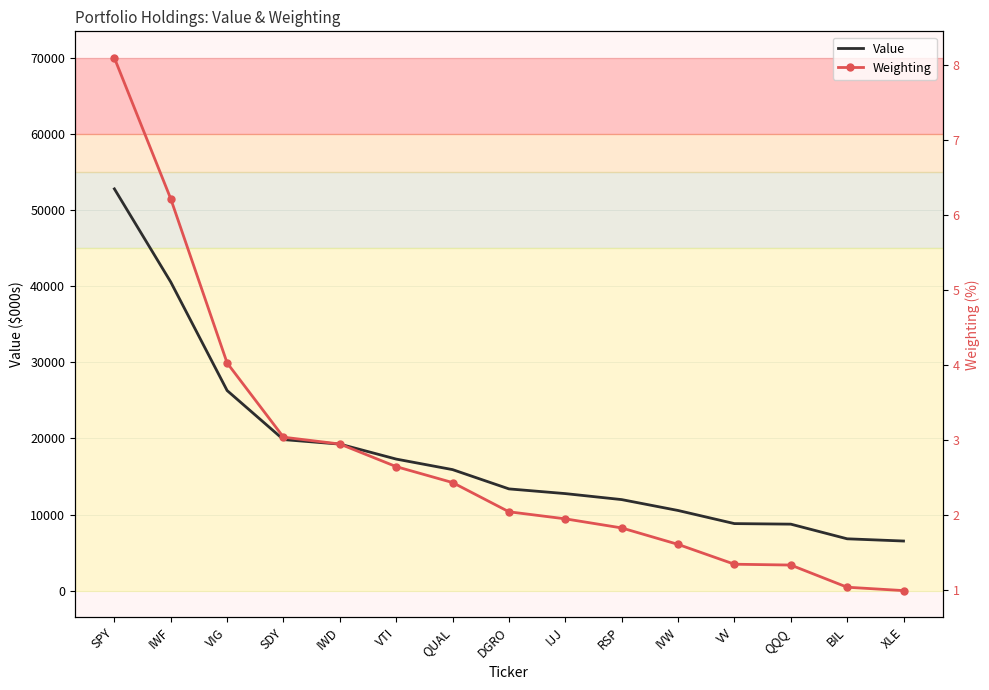

Between SPY and IVW, which series saw the biggest shift?

Value